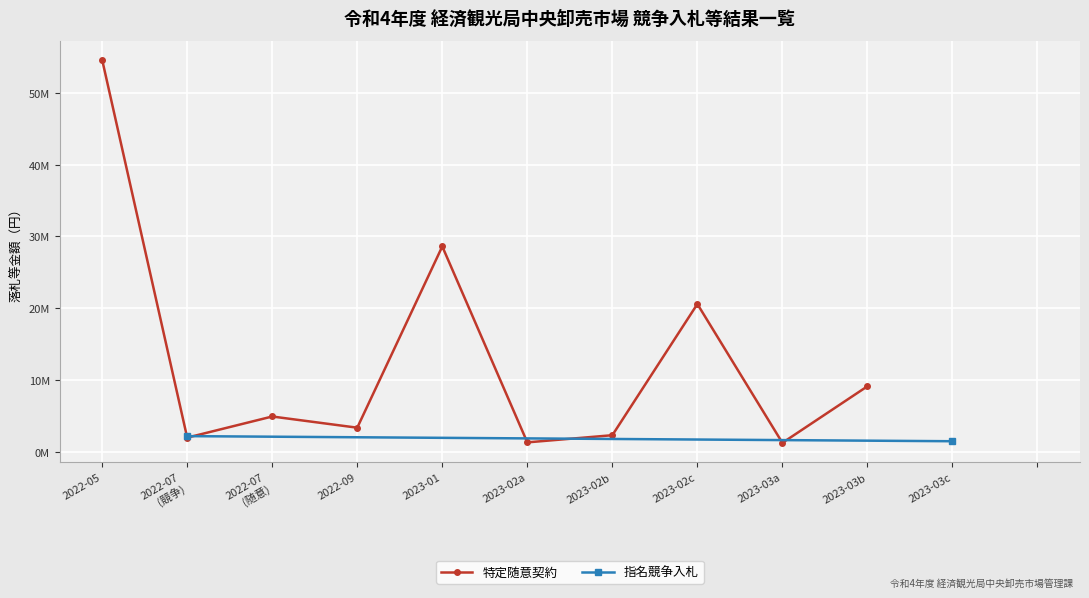

What is the label of the 3rd point from the left?

2022-07
(随意)